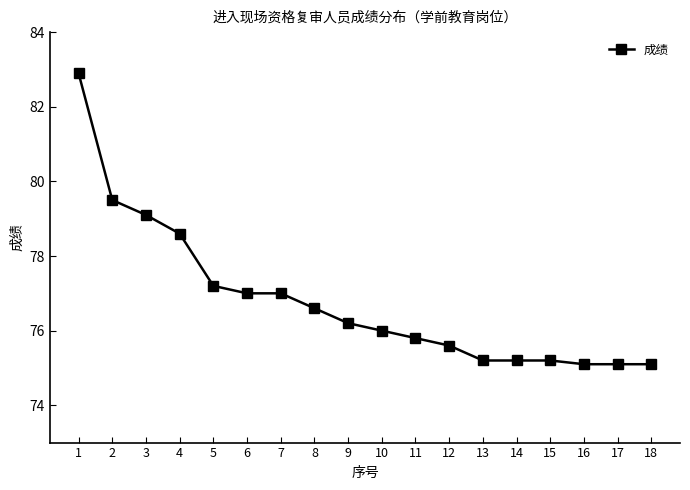

What is the change in value from 3 to 7?

-2.1